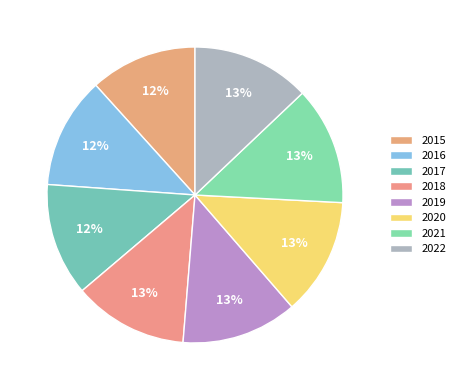

To the nearest percent, what percentage of the pie is 2017?

12%